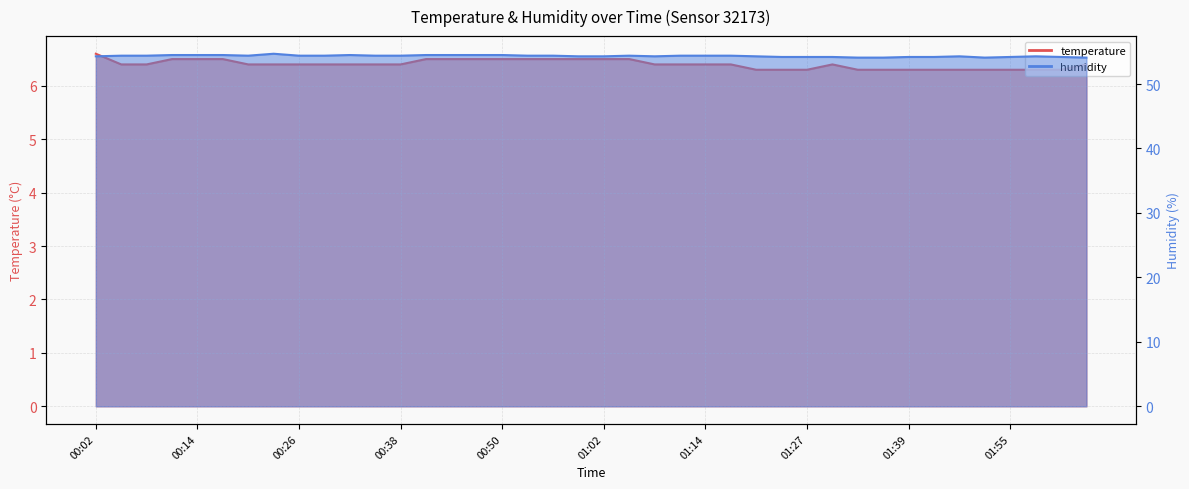

Which series changed the most between 01:33 and 01:39?

humidity